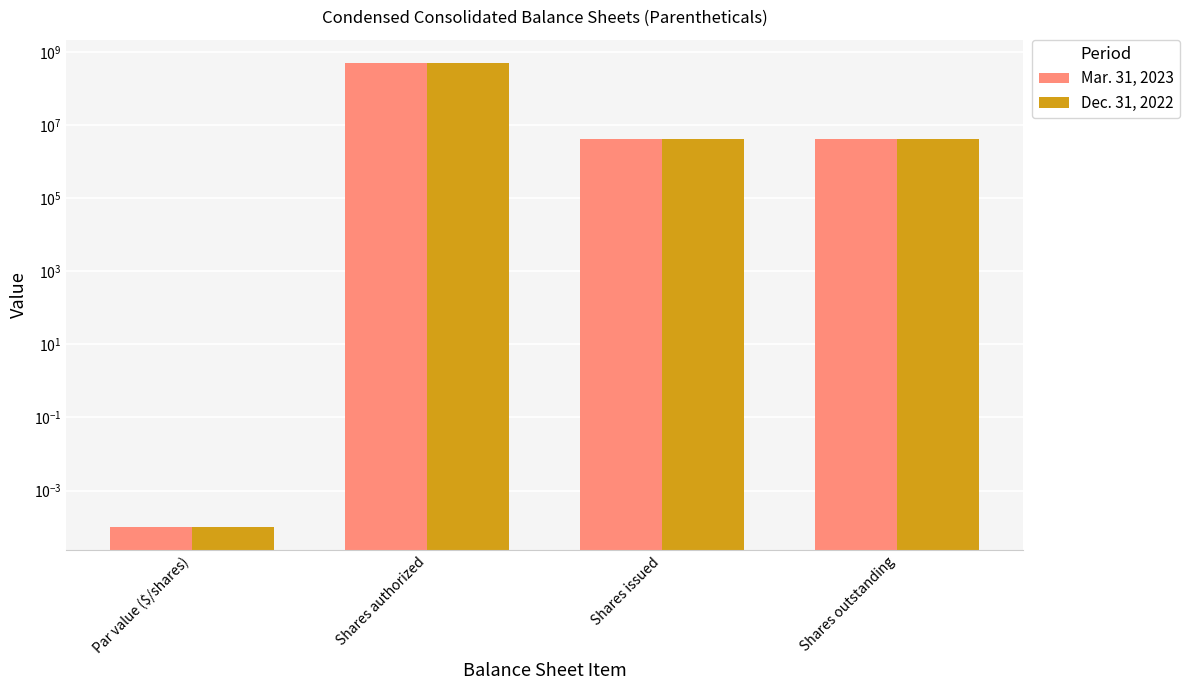

What is the label of the 3rd bar from the left?

Shares issued